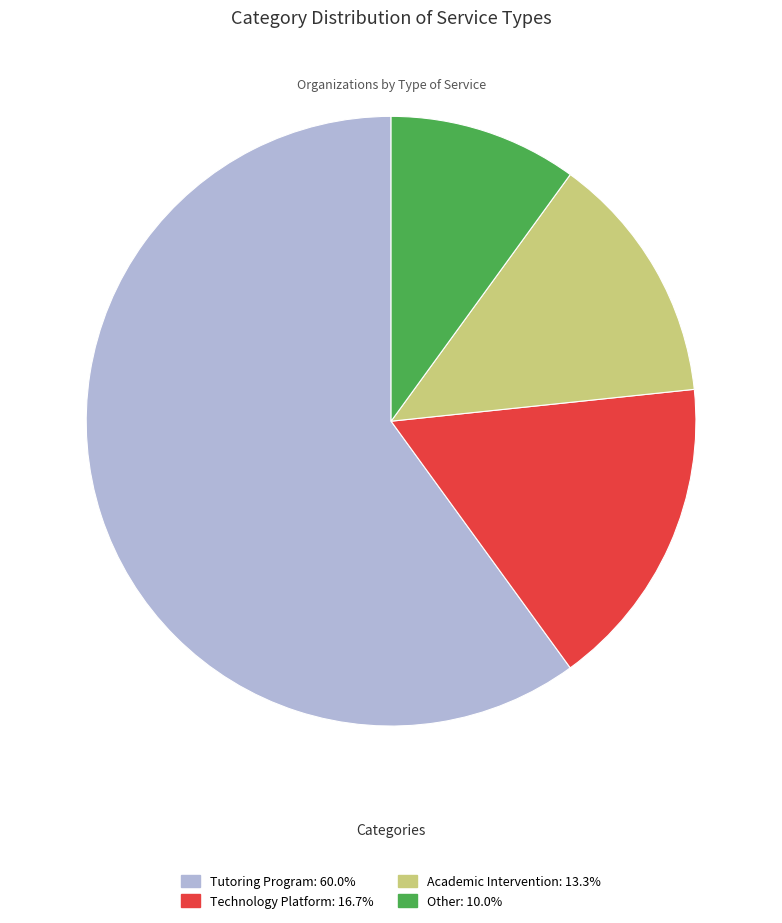

Rank the categories by value from lowest to highest.

Other, Academic Intervention, Technology Platform, Tutoring Program